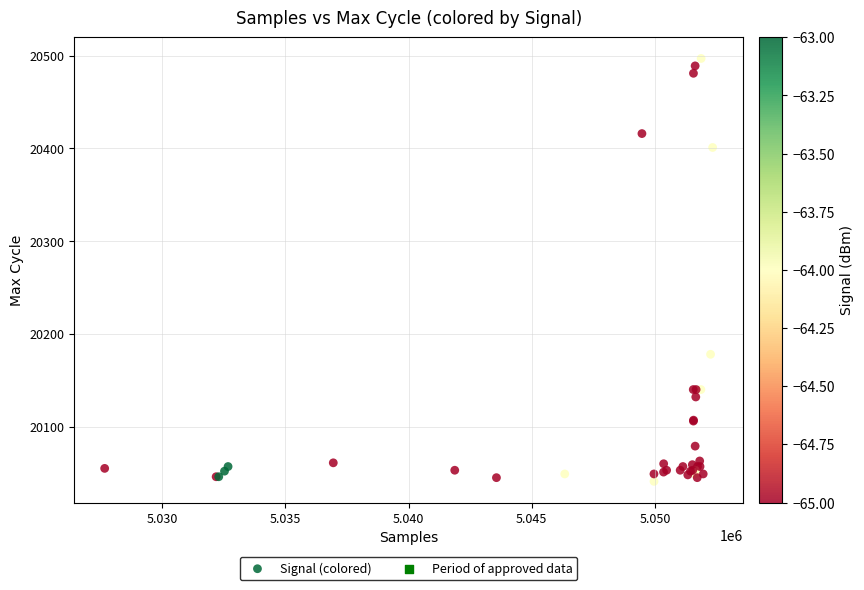

What Y value in the scatter plot is closest to 20269?

20178